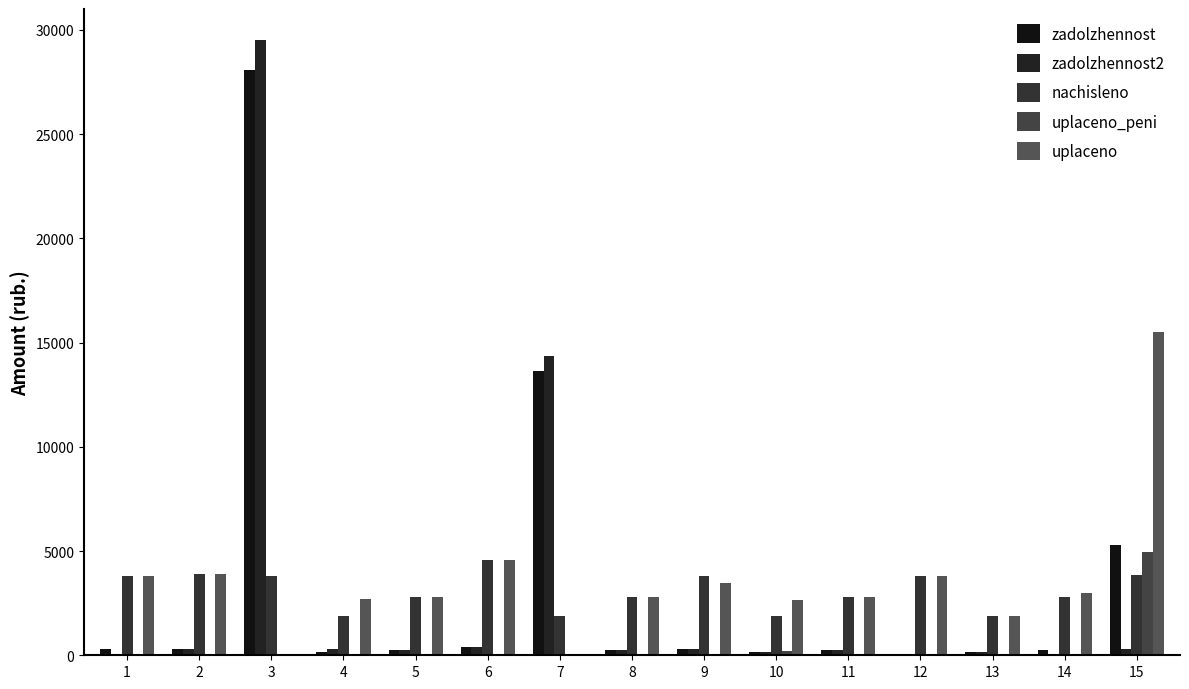

Count the number of categories in the chart.

15